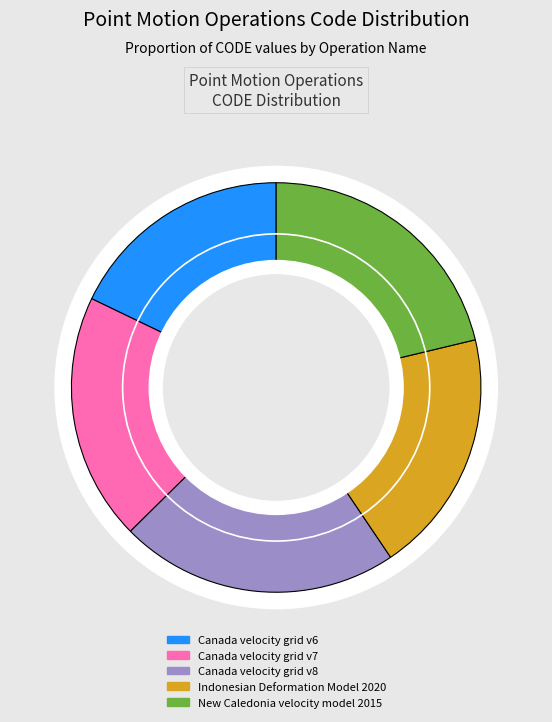

How many segments does this pie chart have?

5